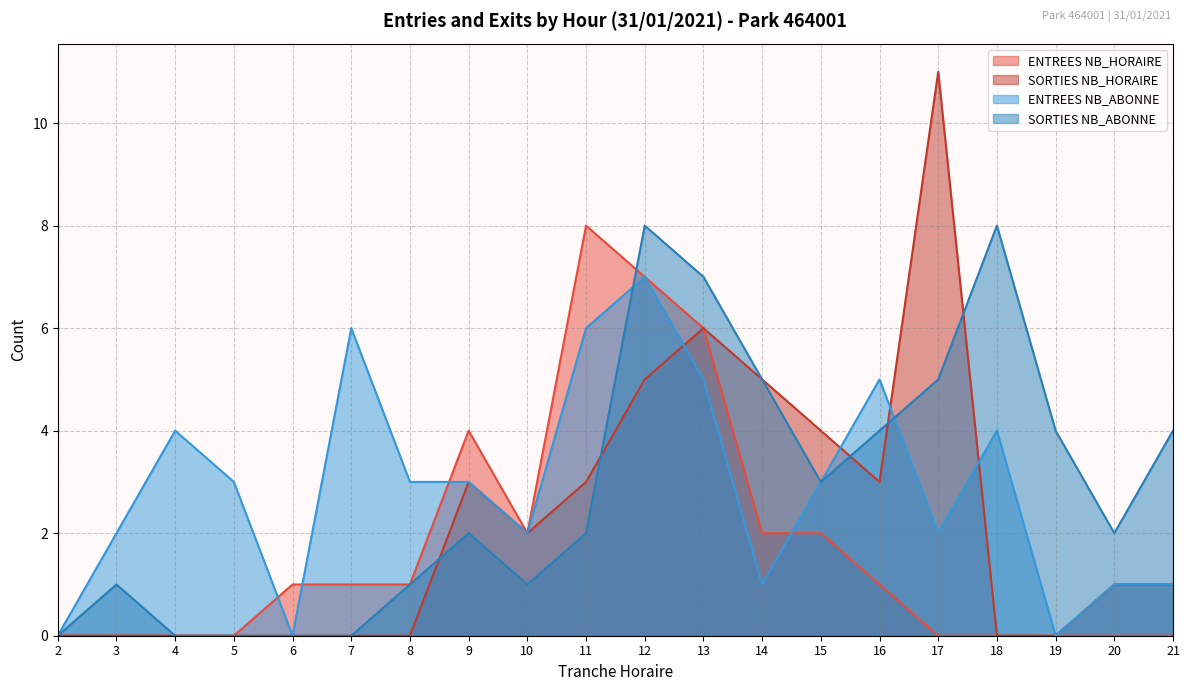

Which category has the lowest value across all series?

2